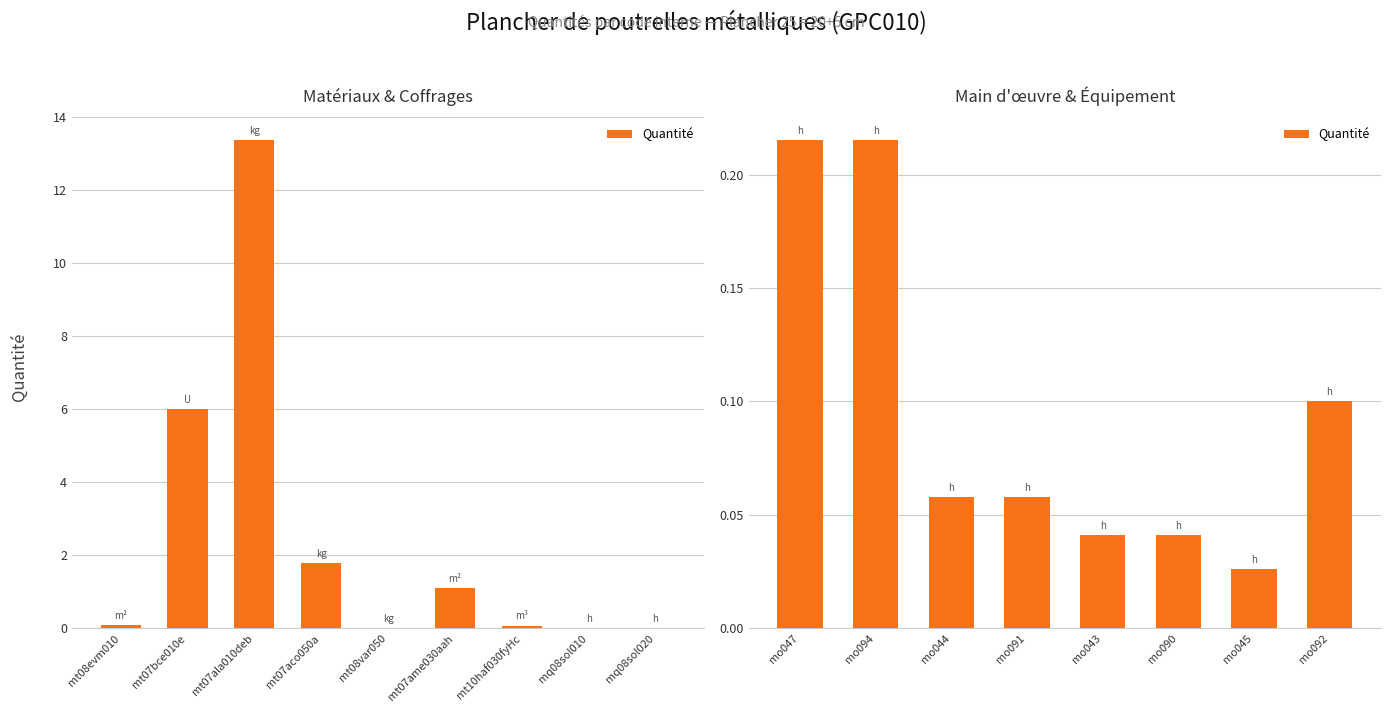

Is it true that the value at mo047 is 0.2?

True